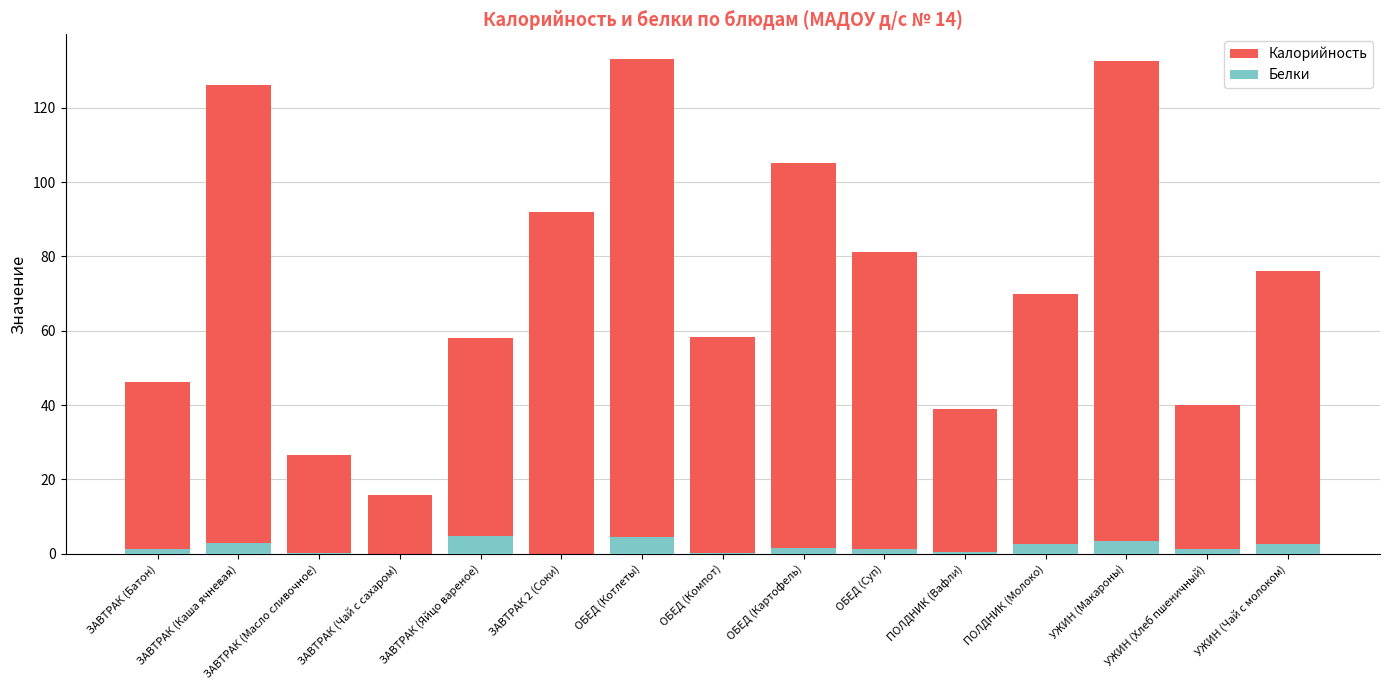

What is the sum of the Калорийность values at ПОЛДНИК (Молоко) and УЖИН (Чай с молоком)?

146.0